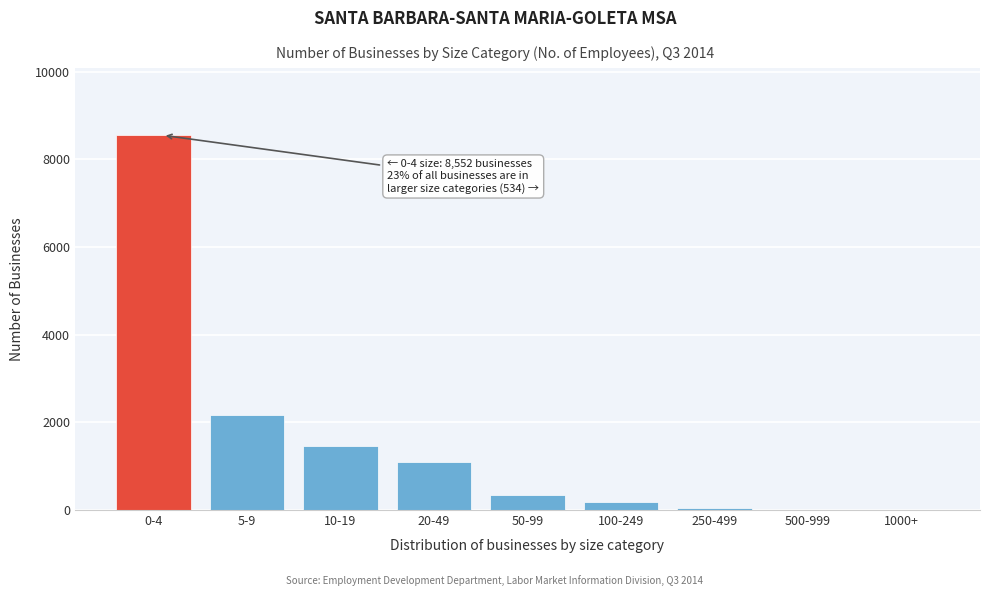

Is it true that the value at 20-49 is 1107?

True